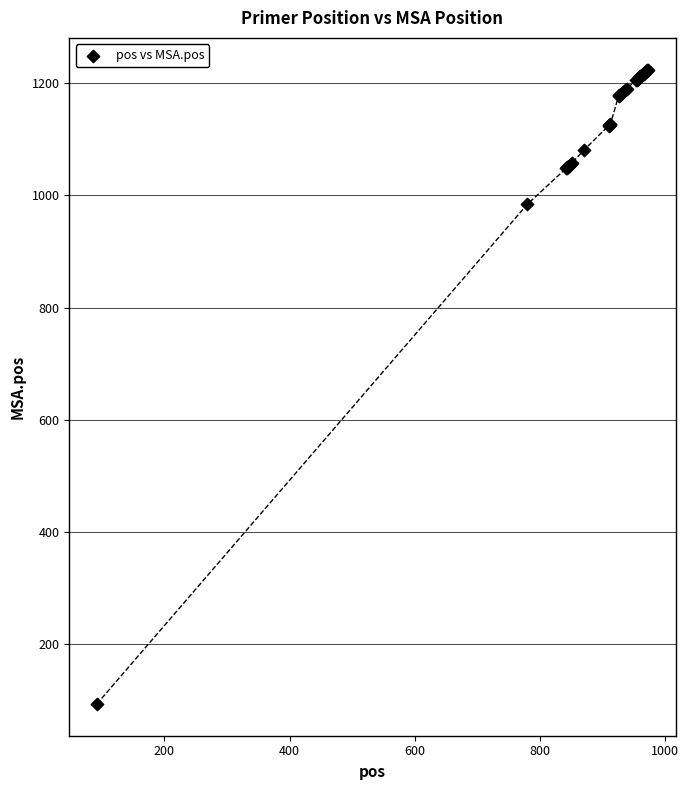

What Y value in the scatter plot is closest to 659?

984